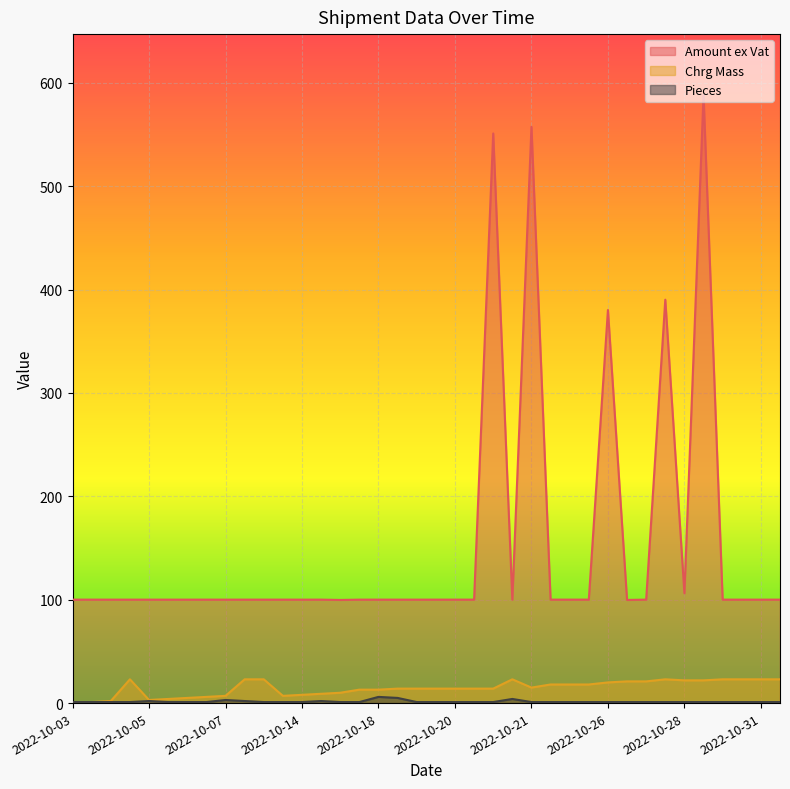

What is the spread (max minus min) of values at 2022-10-04?

99.1